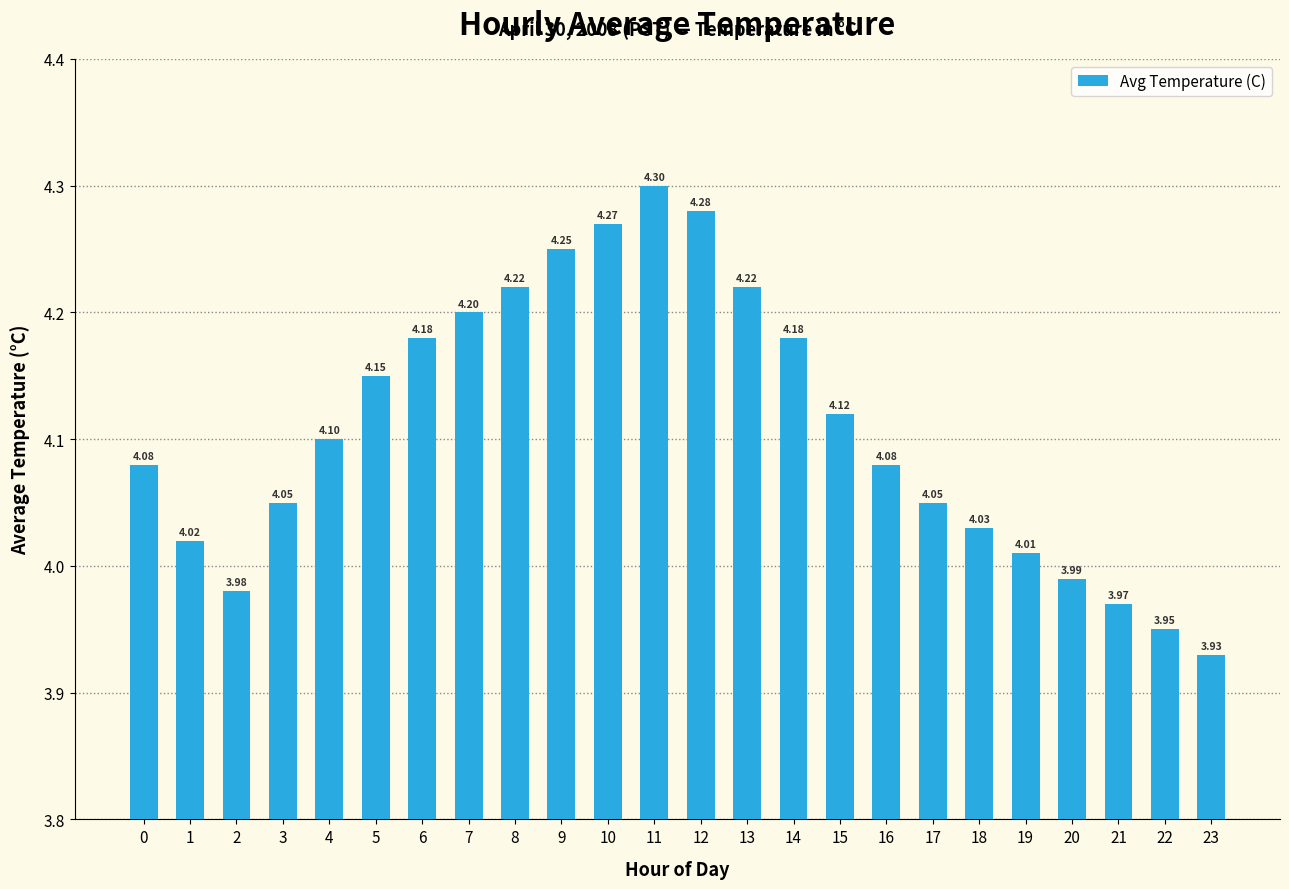

What is the sum of all values?

98.6